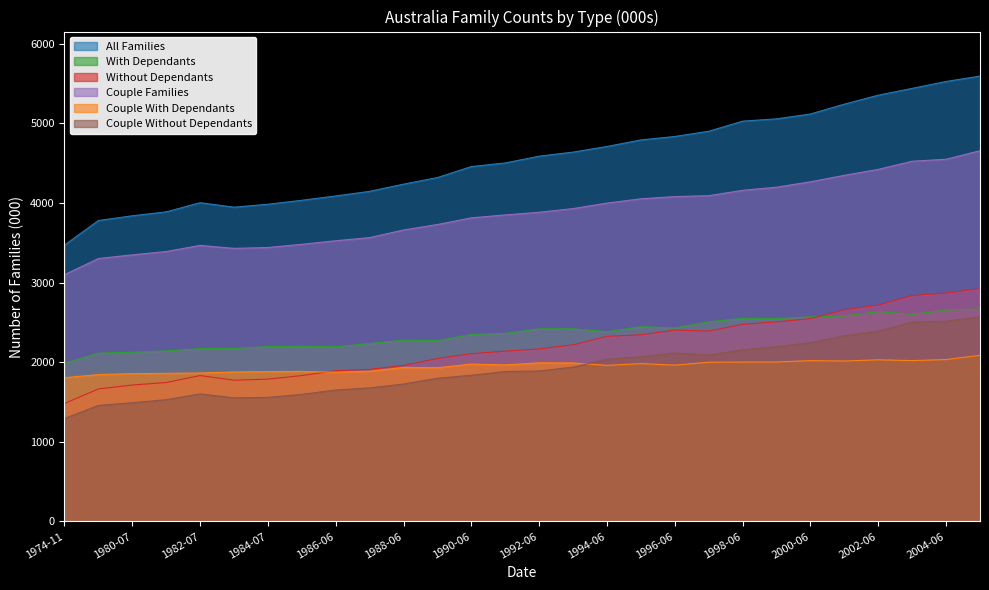

At which label is With Dependants closest to 2328?

1990-06